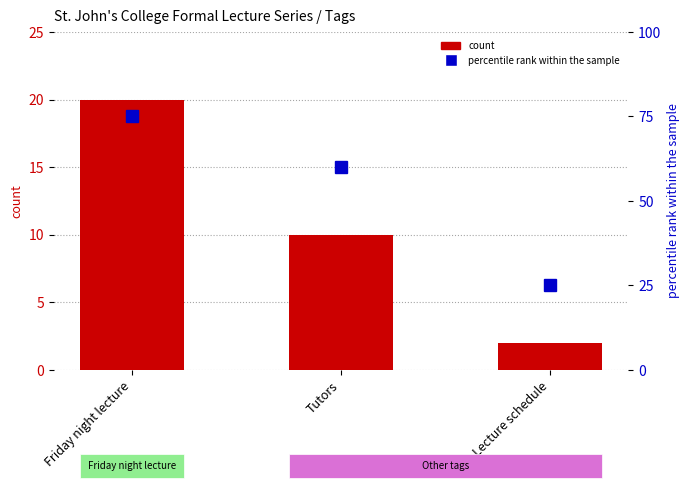

Which series has the widest spread of values?

percentile rank within the sample